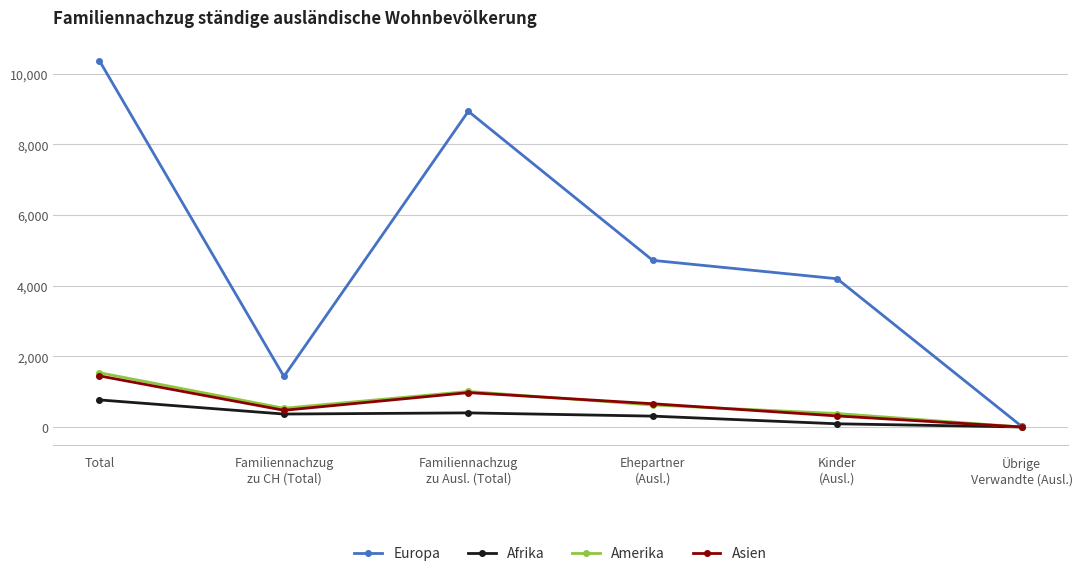

What is the average value of the Afrika series?

322